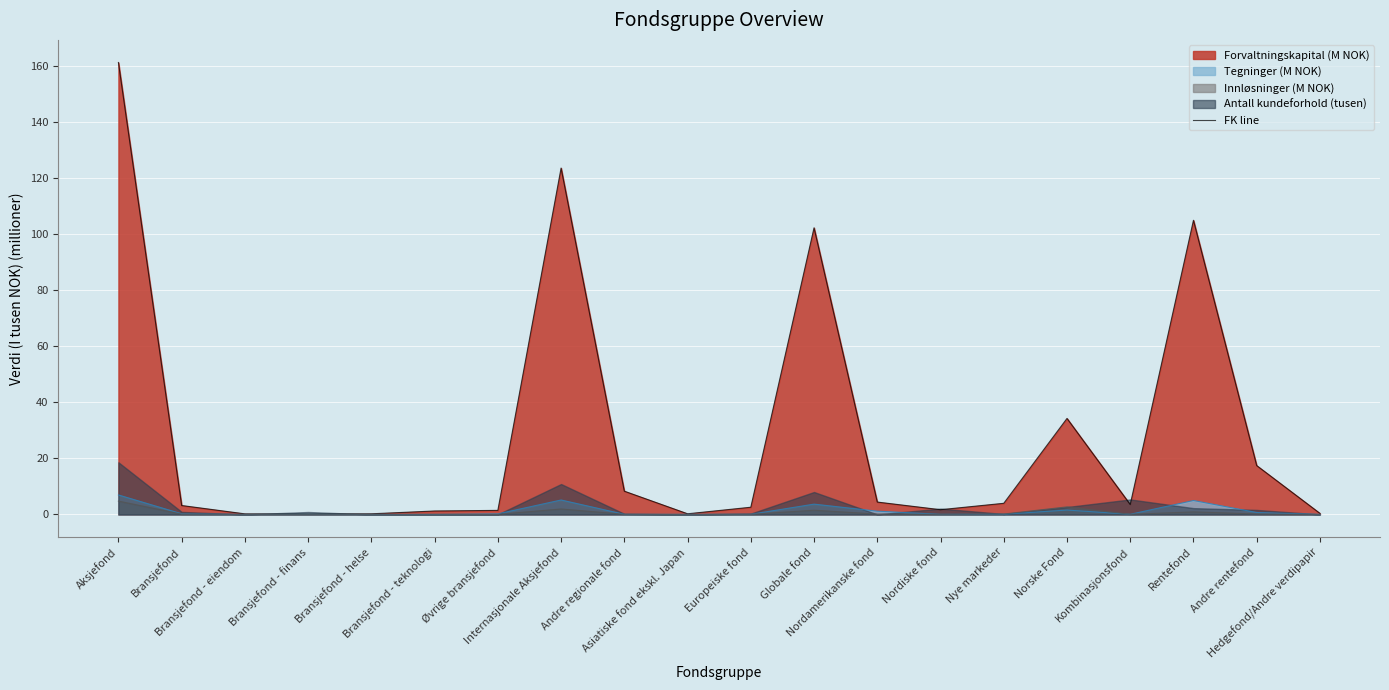

The chart shows a value of 0.2 at Bransjefond - helse. True or false?

True